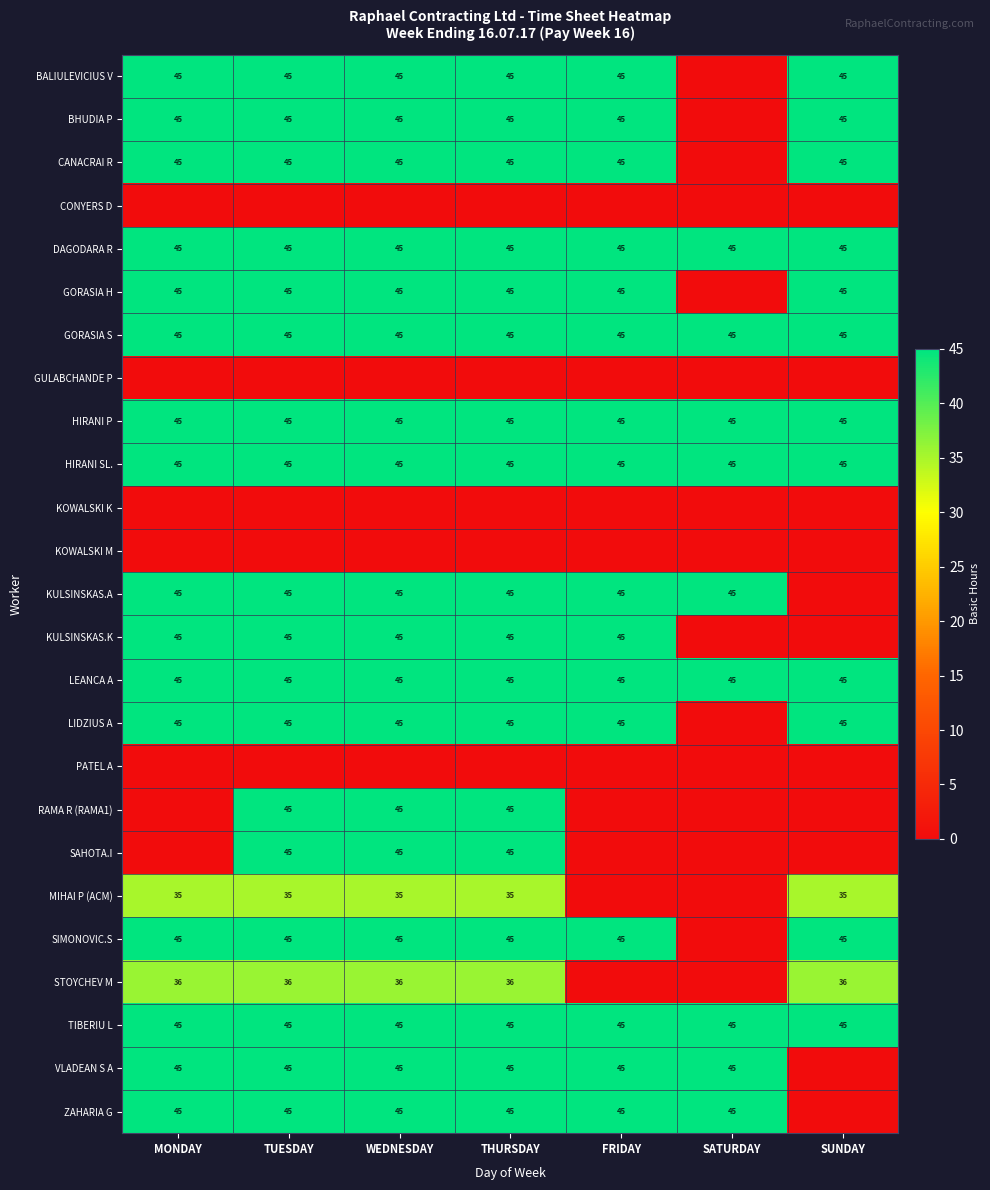

What is the approximate value of HIRANI P at SATURDAY?

45